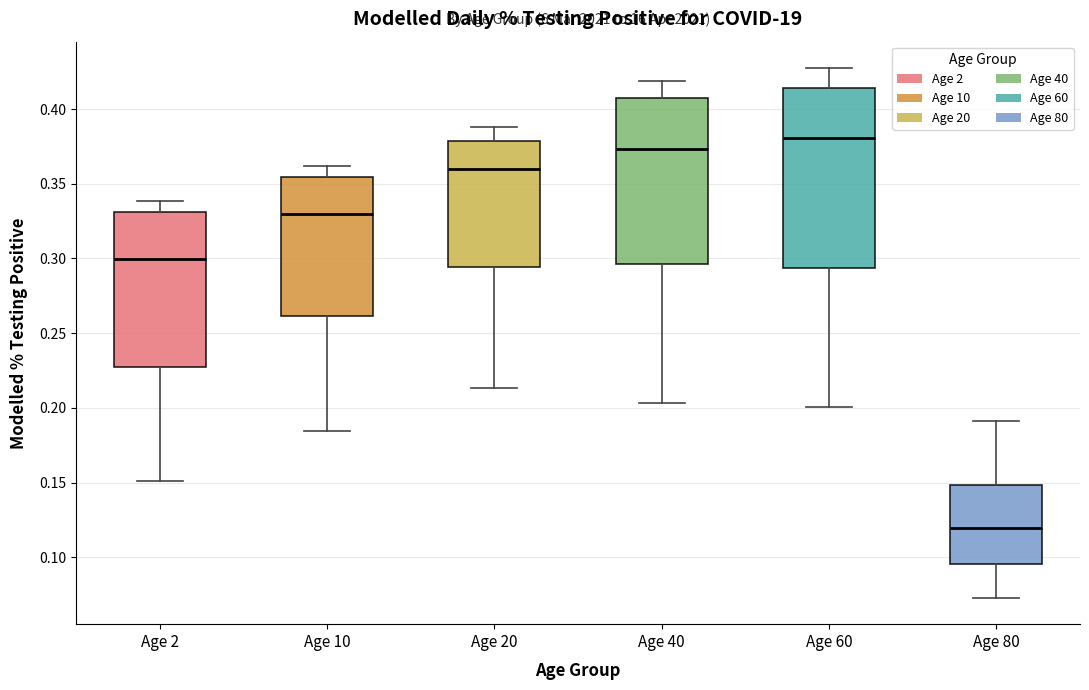

Reading left to right, transcribe this box plot: for each box, give where its median line is, the range the box spans, and where its two whiskers end, as read against the y-axis. The values are not printed on the chart, so give them approximately, as read against the axis.

Age 2: median 0.300, box 0.230 to 0.330, whiskers 0.150 to 0.340
Age 10: median 0.330, box 0.260 to 0.355, whiskers 0.185 to 0.360
Age 20: median 0.360, box 0.295 to 0.380, whiskers 0.215 to 0.390
Age 40: median 0.375, box 0.295 to 0.410, whiskers 0.205 to 0.420
Age 60: median 0.380, box 0.295 to 0.415, whiskers 0.200 to 0.425
Age 80: median 0.120, box 0.095 to 0.150, whiskers 0.075 to 0.190